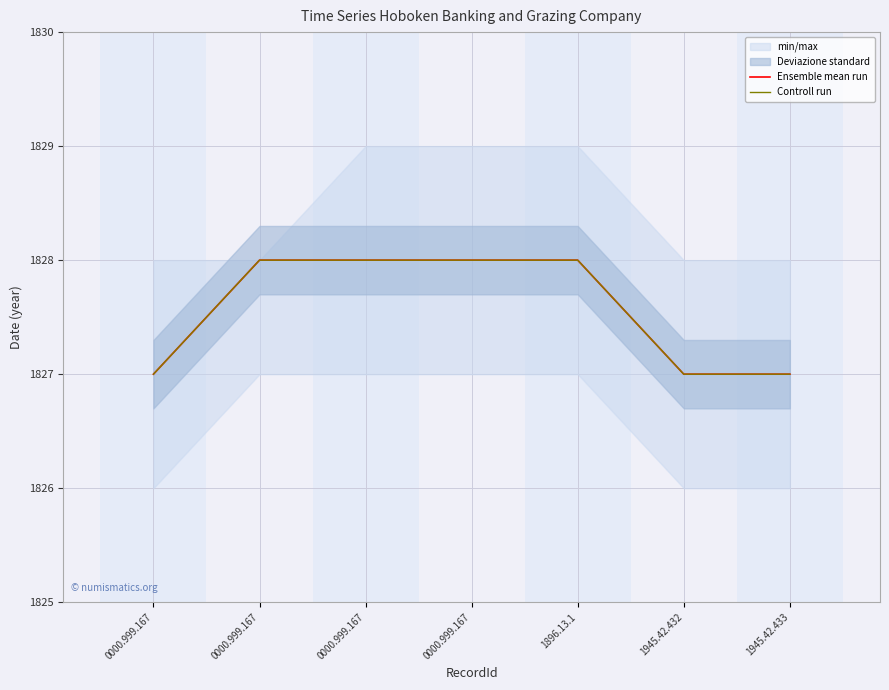

The value of Ensemble mean run at 1896.13.1 is 1828. True or false?

True